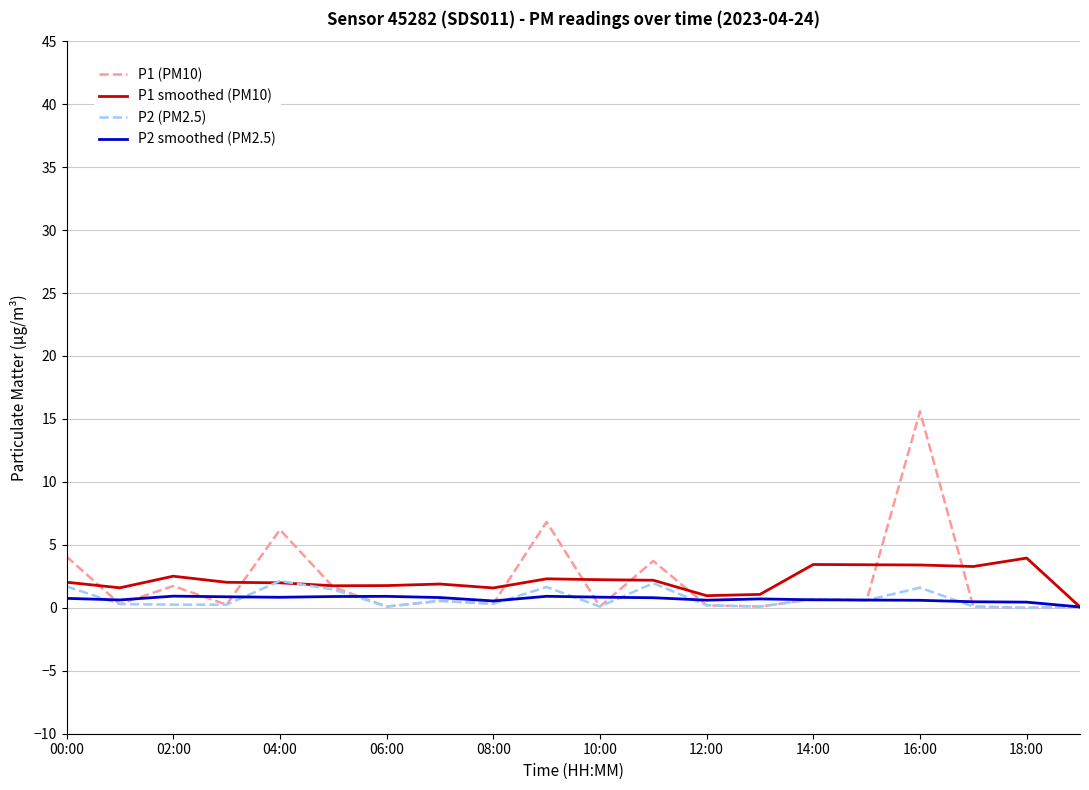

What is the maximum value shown in the chart?

15.6